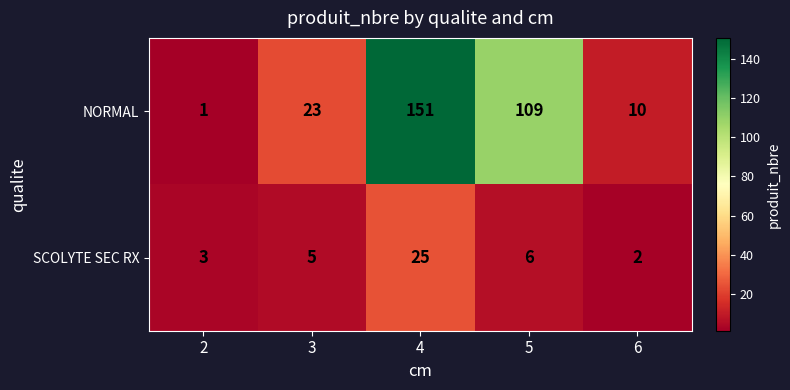

At which label is NORMAL closest to 76?

5